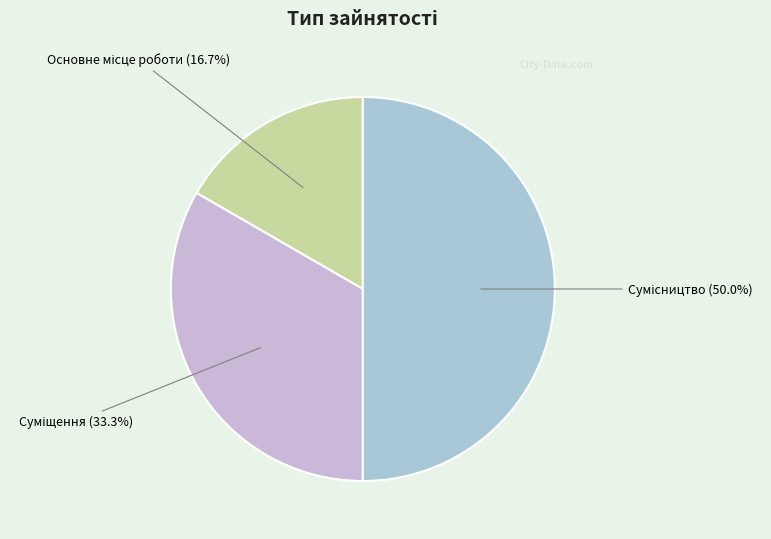

To the nearest percent, what is the difference between the largest and smallest slice percentages?

33%